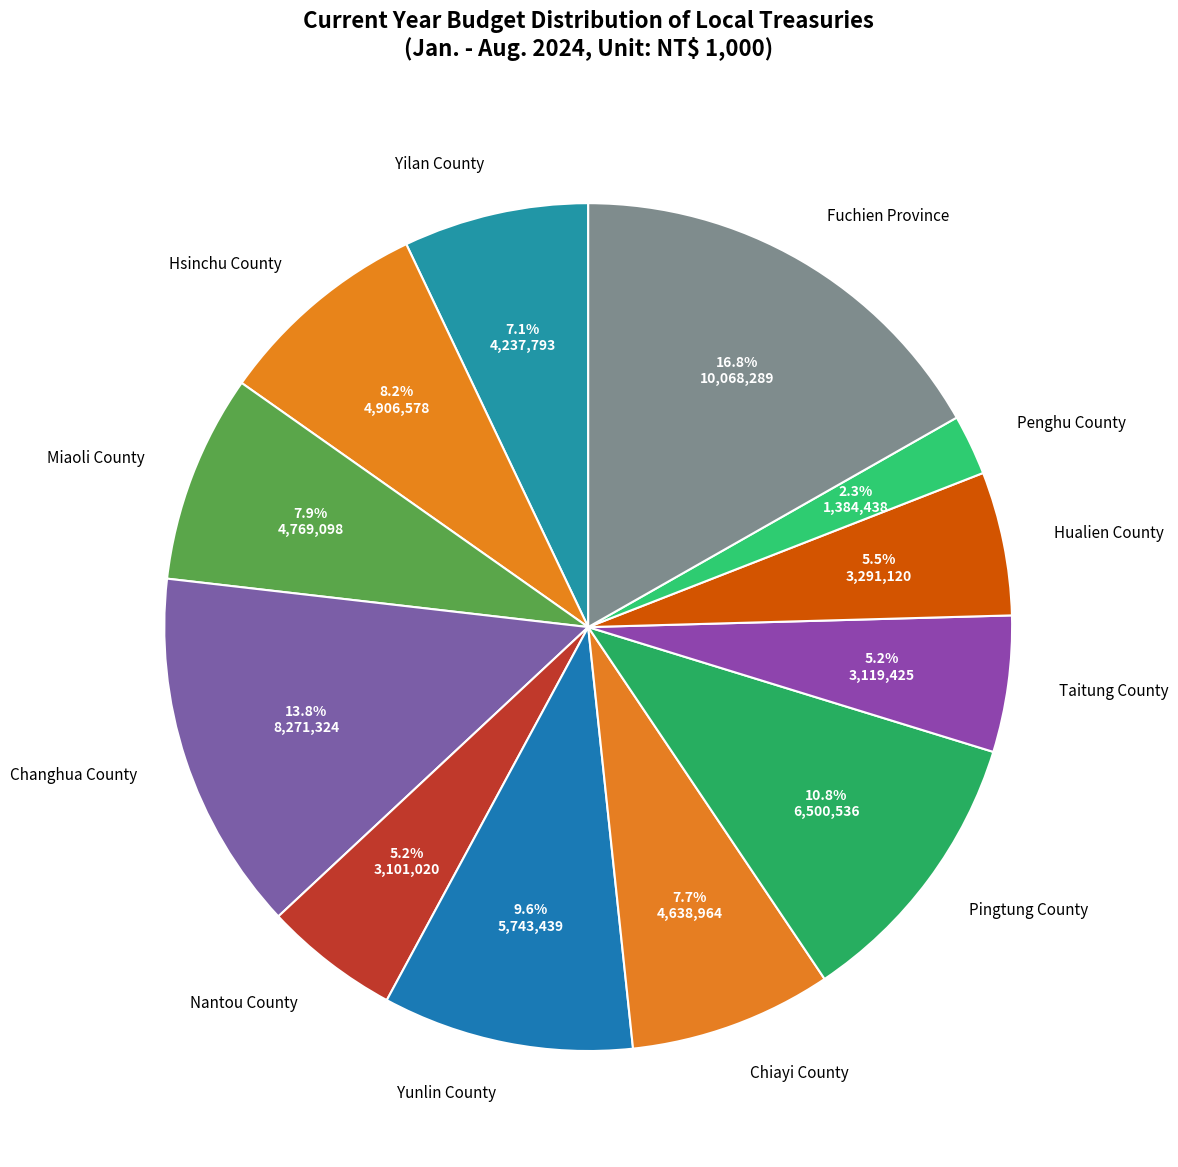

True or false: Miaoli County accounts for 16% of the total.

False